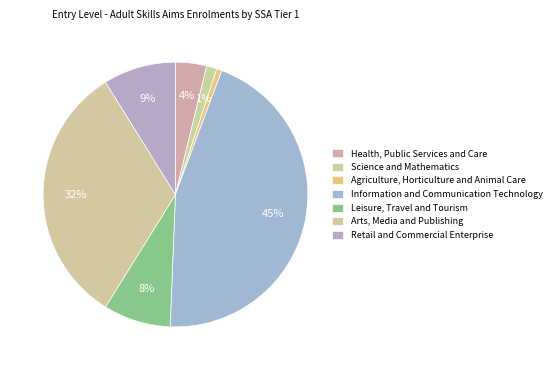

True or false: Arts, Media and Publishing accounts for 19% of the total.

False